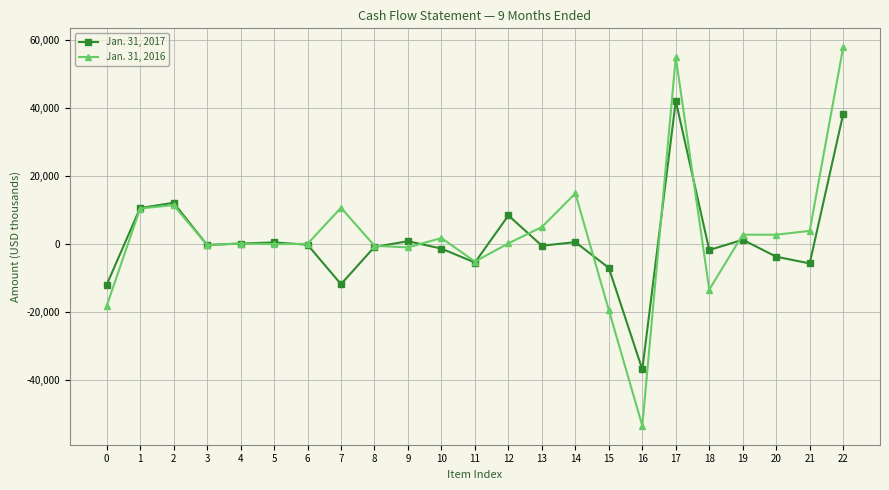

What is the value of the Jan. 31, 2017 point at the 14th from the left?

-468